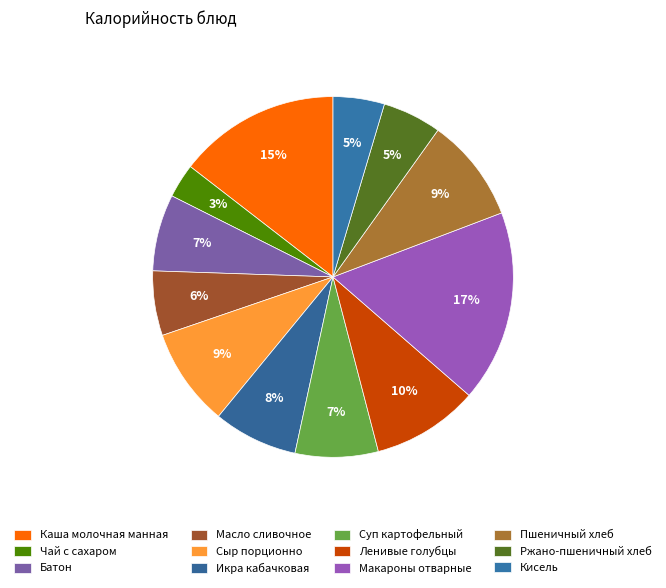

Is Икра кабачковая the majority of the pie?

No